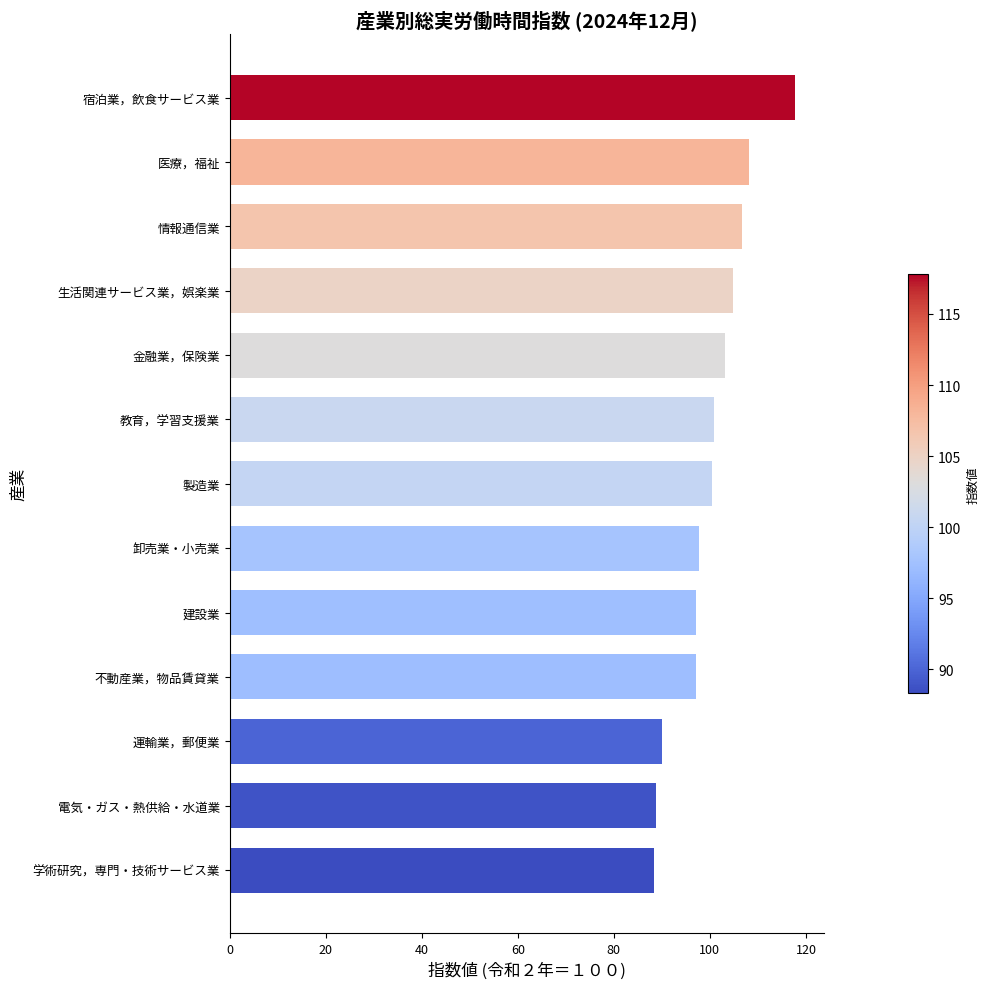

At which category does the chart reach its peak across all series?

宿泊業，飲食サービス業